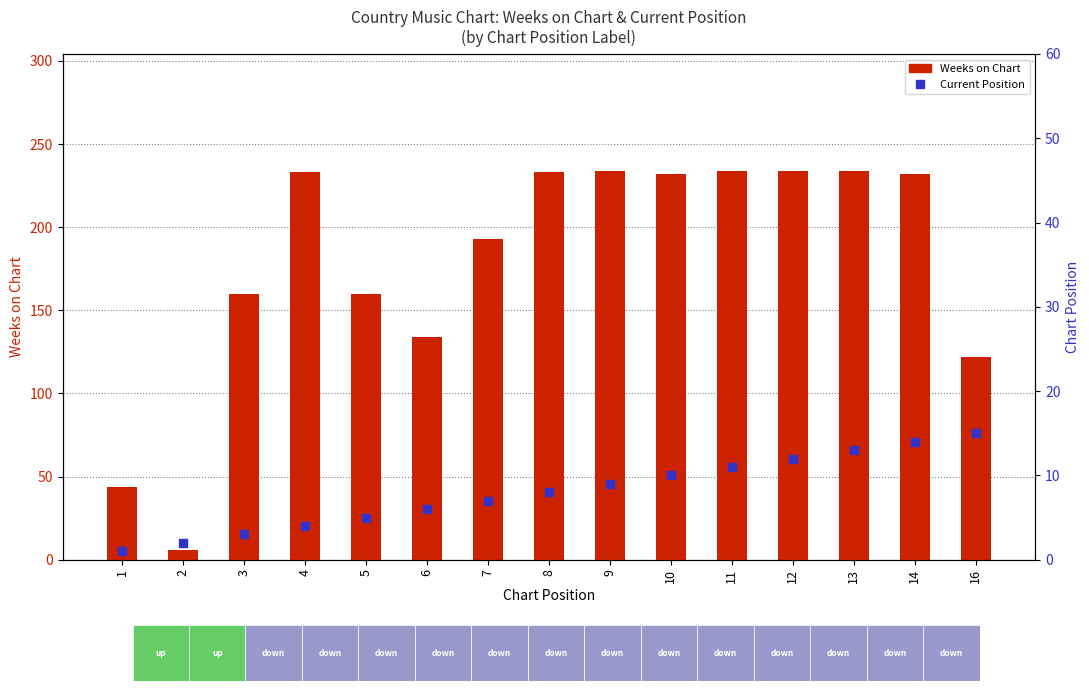

What are all the series names shown in the legend?

Weeks on Chart, Current Position